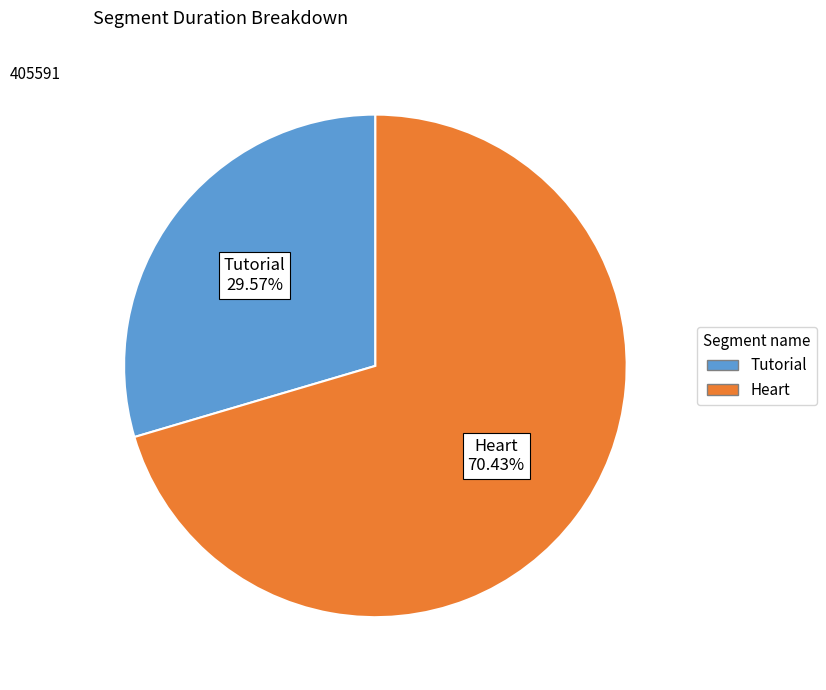

The Heart slice represents 61% of the pie. True or false?

False